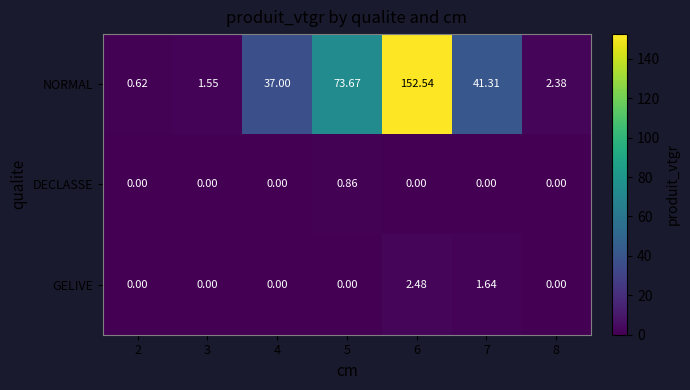

Which series changed the most between 7 and 8?

NORMAL